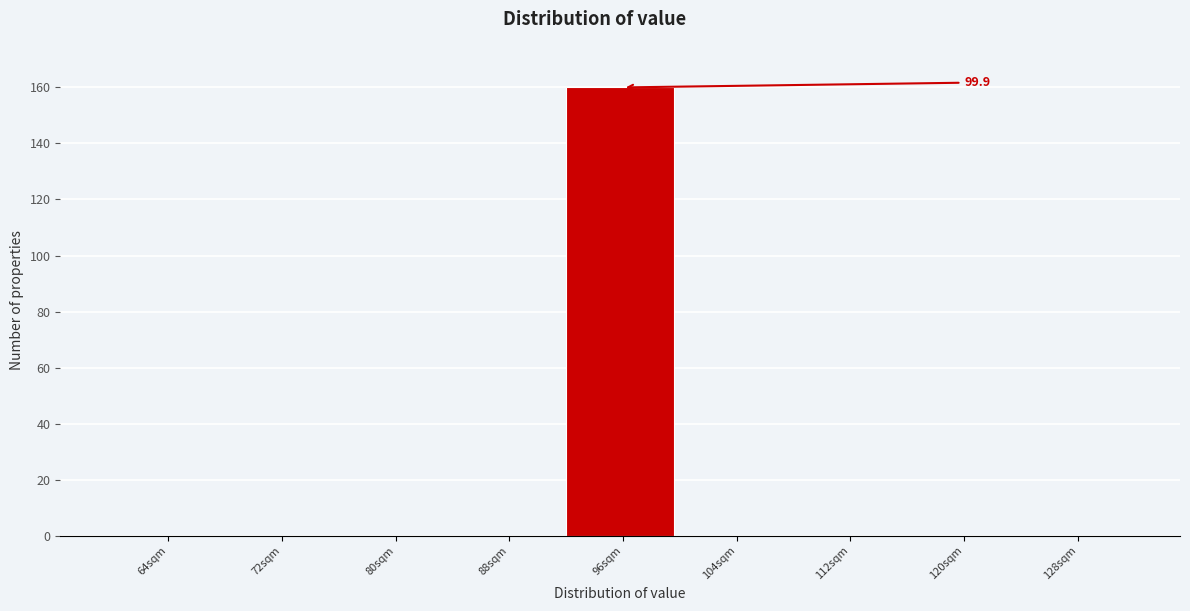

Reading left to right, what are all the values shown in this chart?

64sqm=0	72sqm=0	80sqm=0	88sqm=0	96sqm=160	104sqm=0	112sqm=0	120sqm=0	128sqm=0